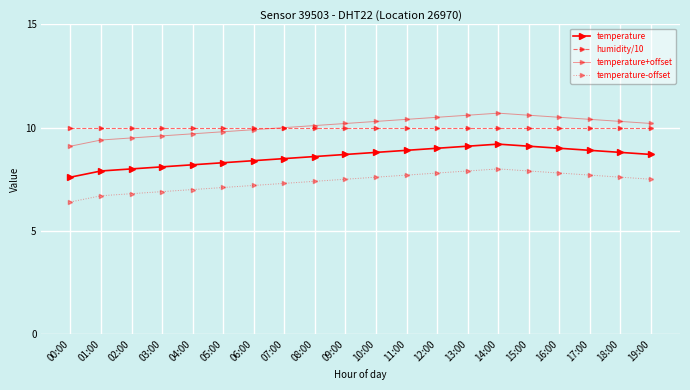

How many categories are shown in the chart?

20